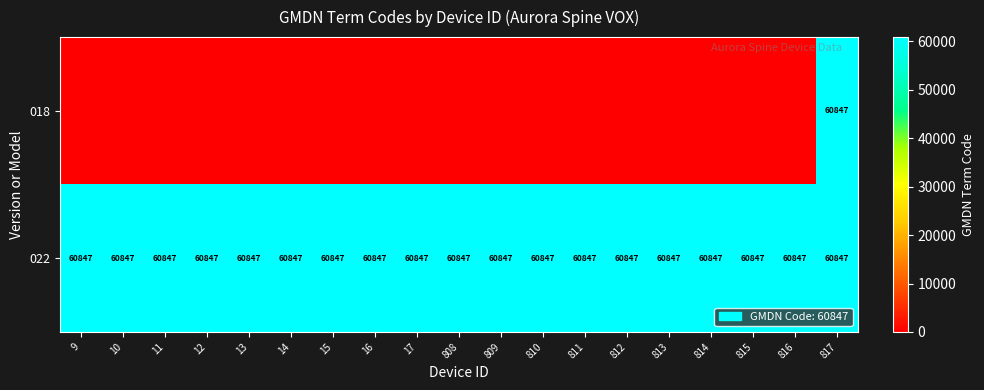

True or false: 022 has a value of 60847 at 17.

True